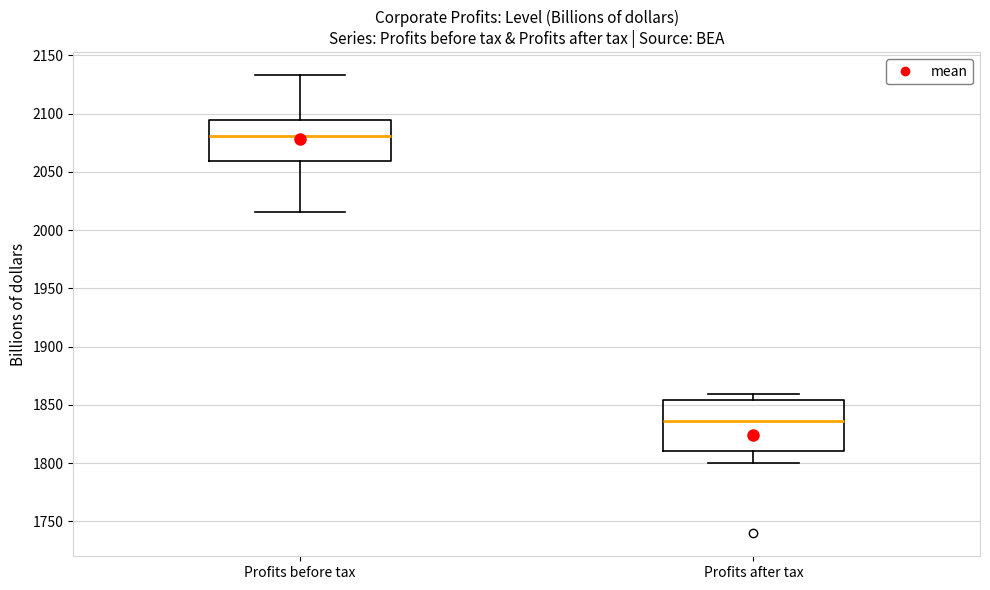

Reading left to right, read every box against the y-axis: the position of its median line, the range the box covers, and the ends of its whiskers. The values are not printed on the chart, so give them approximately, as read against the axis.

Profits before tax: median 2080, box 2060 to 2095, whiskers 2015 to 2135
Profits after tax: median 1835, box 1810 to 1855, whiskers 1800 to 1860